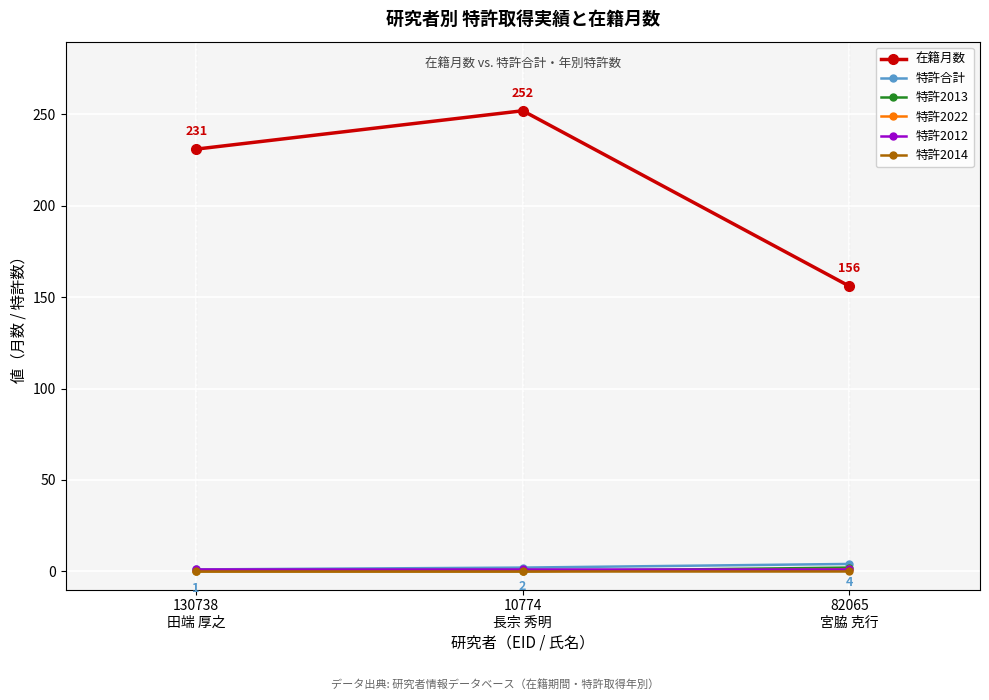

How many series are shown in this chart?

6